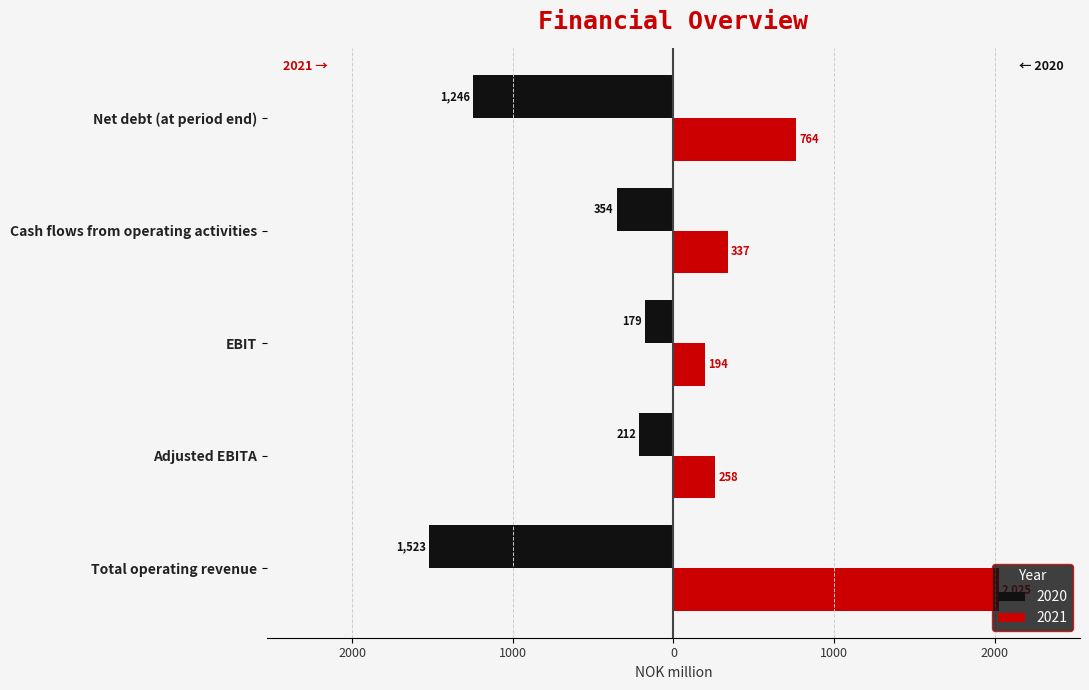

What is the difference between the second highest and second lowest values in the 2020 series?

1033.7